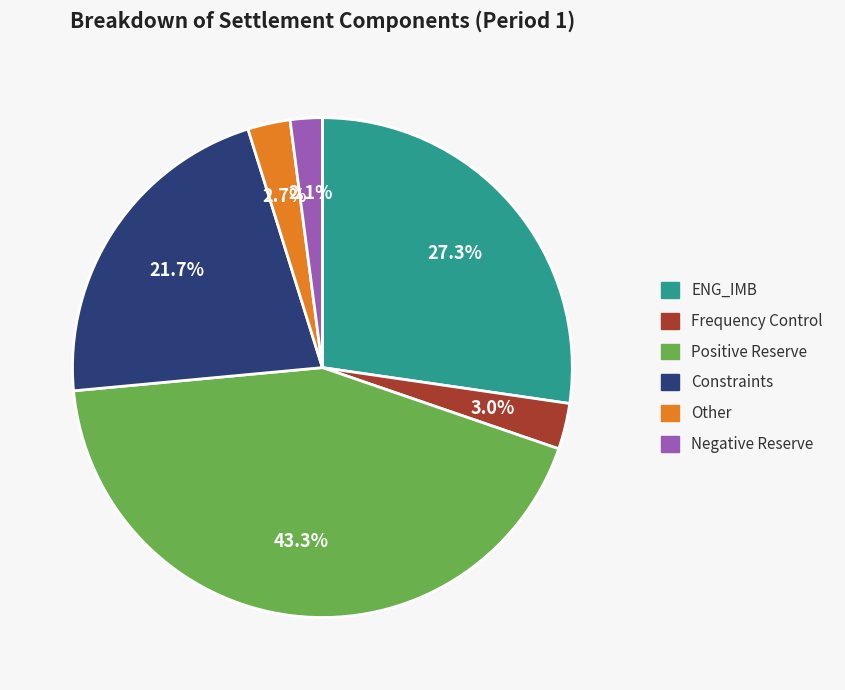

How much of the chart is everything except Positive Reserve?

56.7%